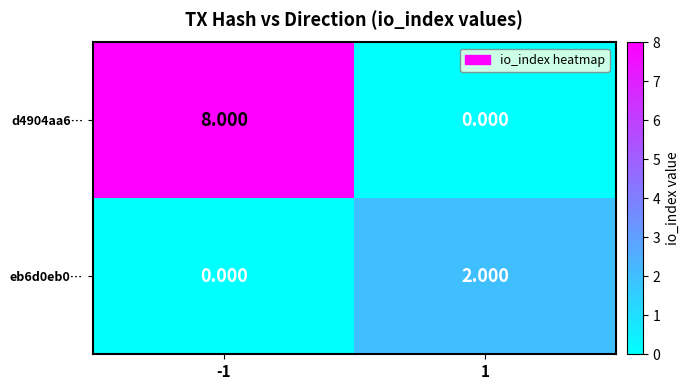

Which series has the largest total across all categories?

d4904aa6…